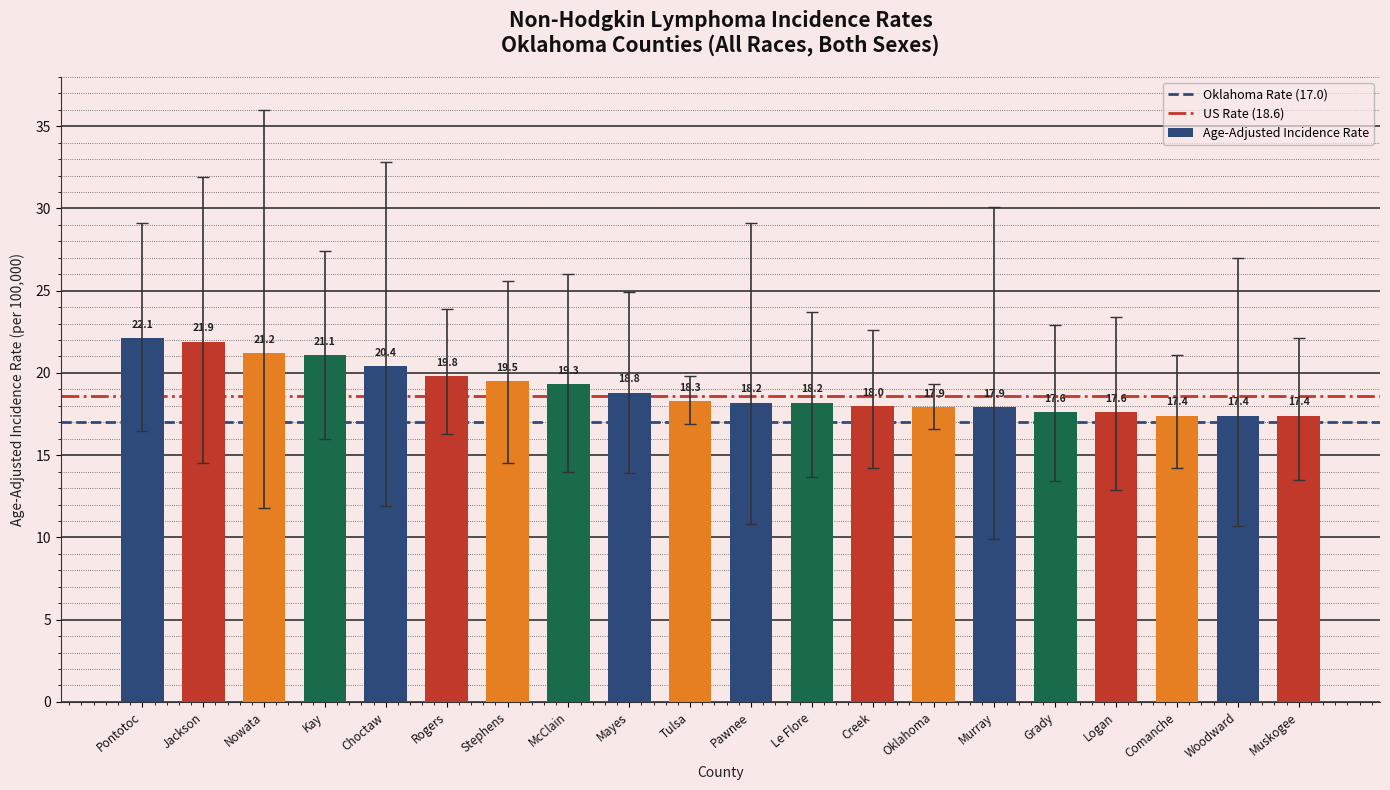

How many data points are less than 18?

7